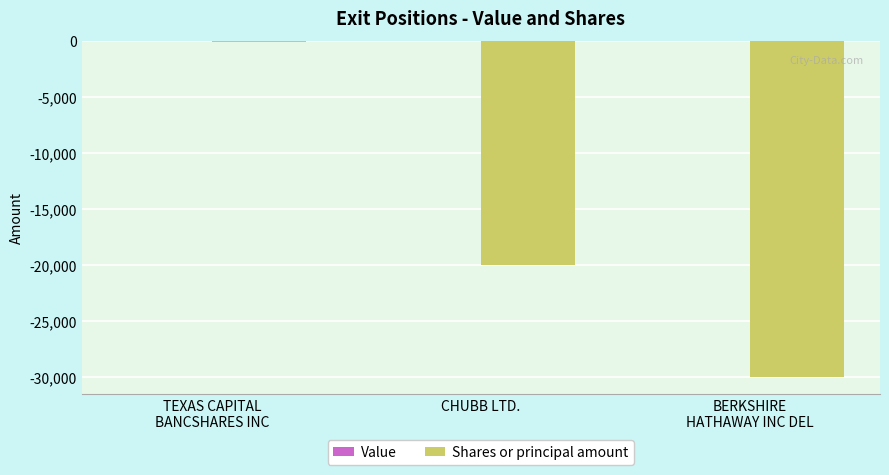

What is the sum of all values?

-50100